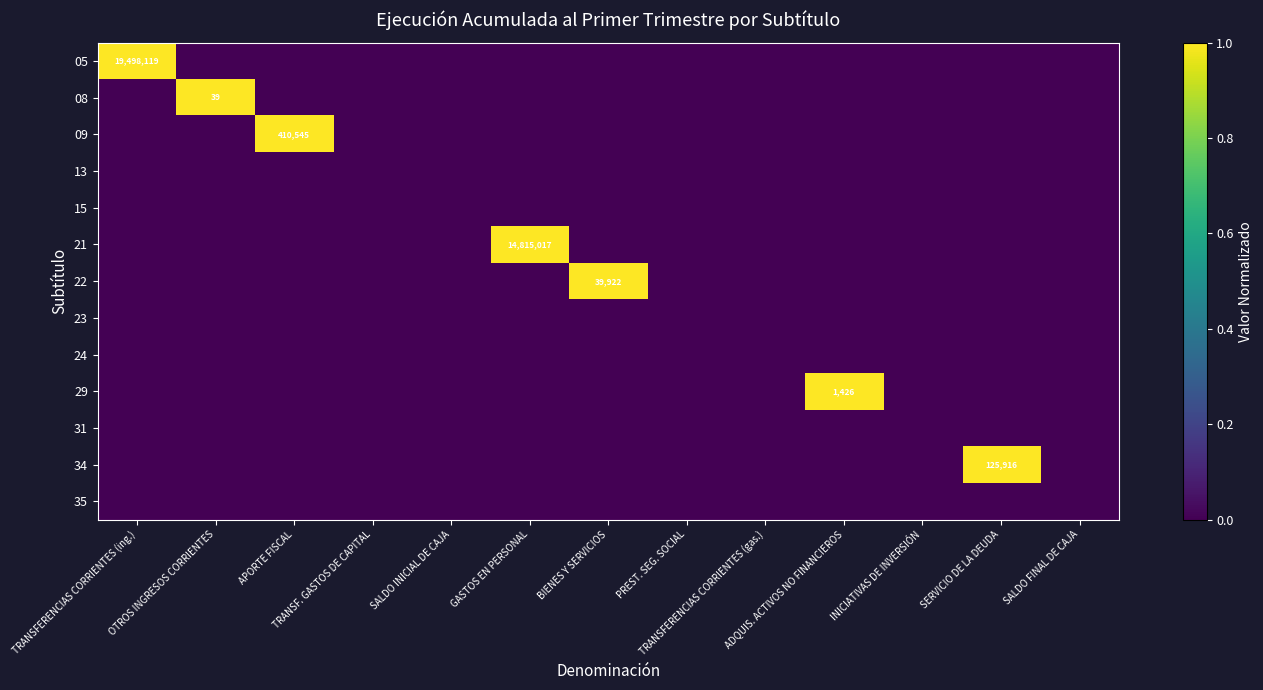

Where is 09 nearest to the value 0?

TRANSFERENCIAS CORRIENTES (ing.)